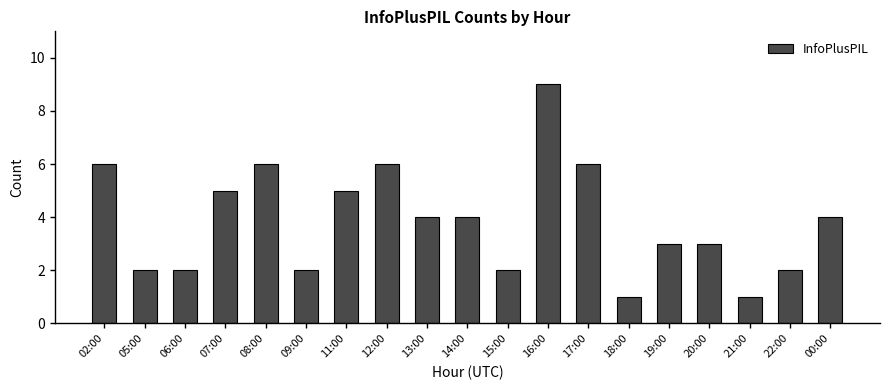

Which category has the highest value across all series?

16:00